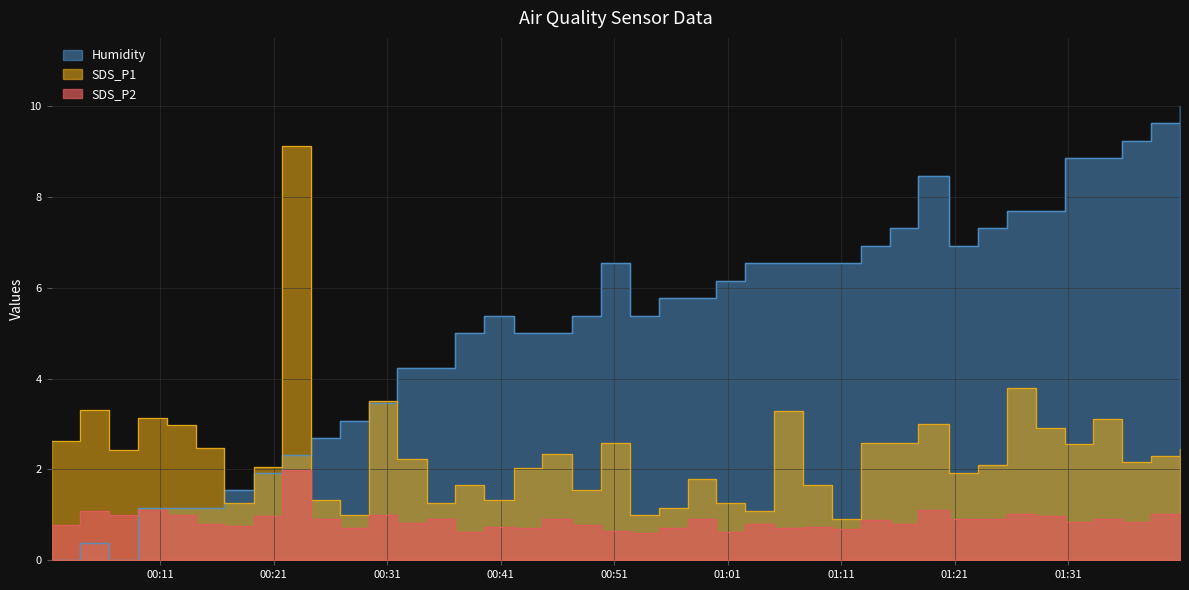

How many intersections are there between Humidity and SDS_P1?

5